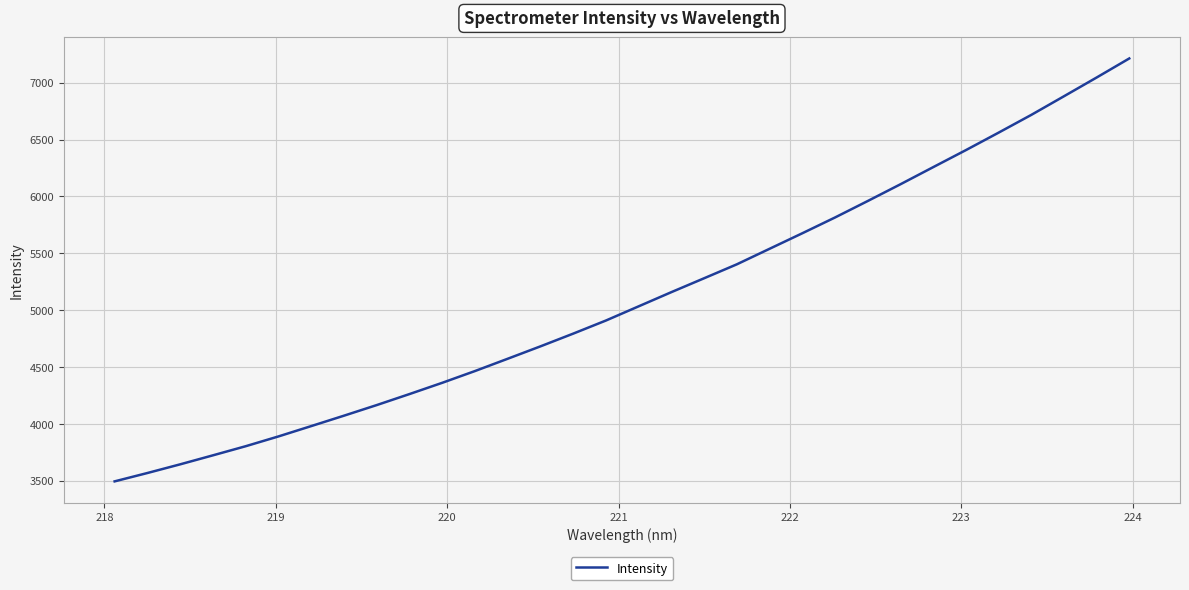

What is the greatest value displayed?

7212.6